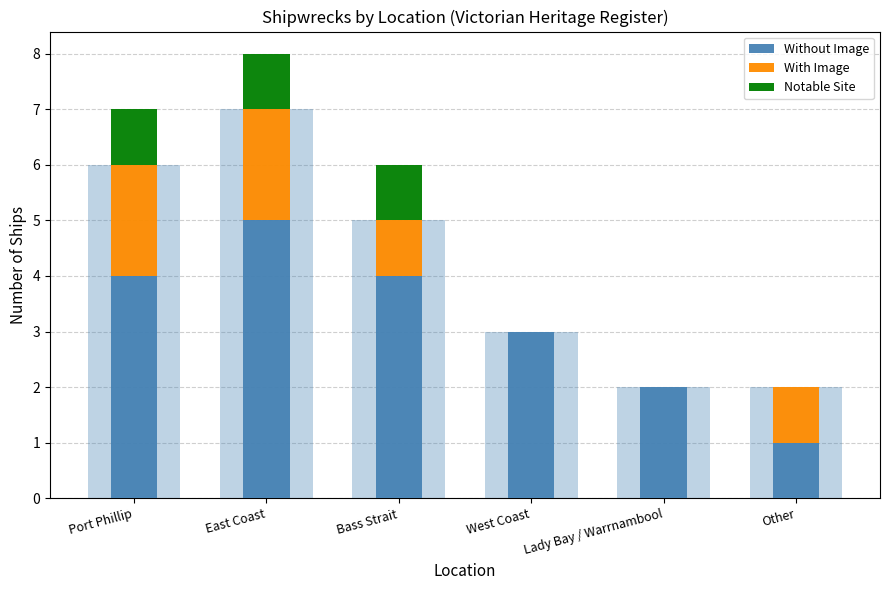

What is the label of the 6th bar from the left?

Other